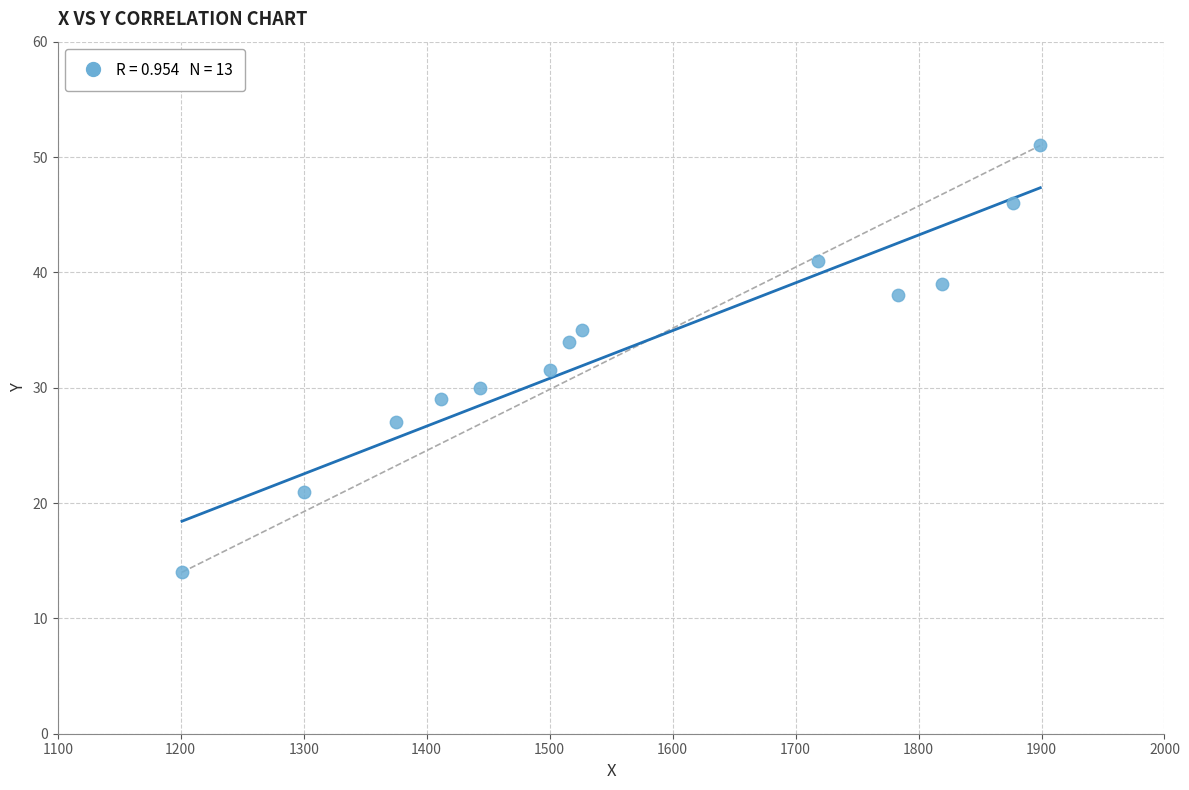

What is the range of Y values (max minus min)?

37.0